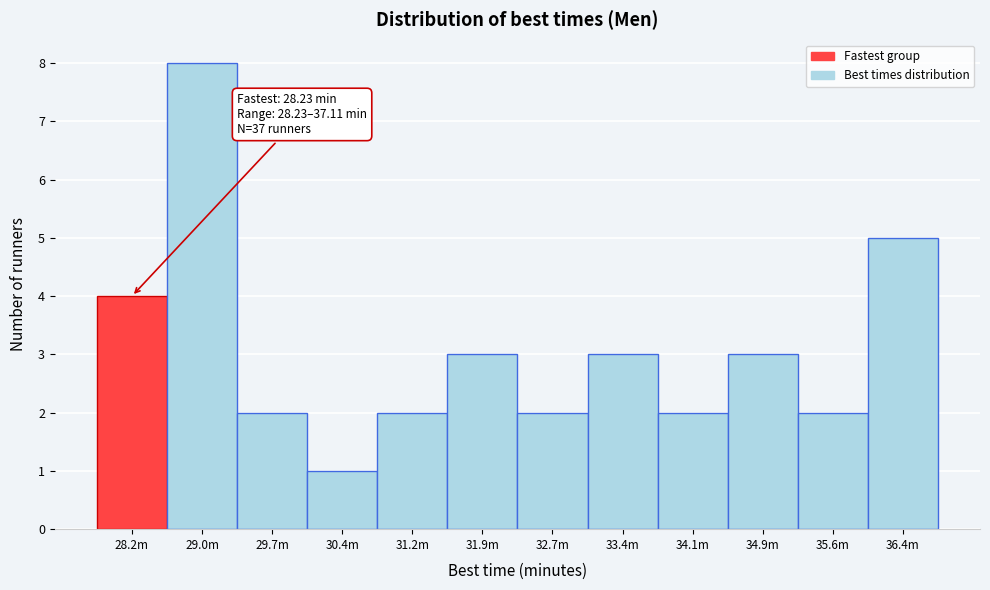

Reading right to left, transcribe all the data shown in this chart.

36.4m=5	35.6m=2	34.9m=3	34.1m=2	33.4m=3	32.7m=2	31.9m=3	31.2m=2	30.4m=1	29.7m=2	29.0m=8	28.2m=4